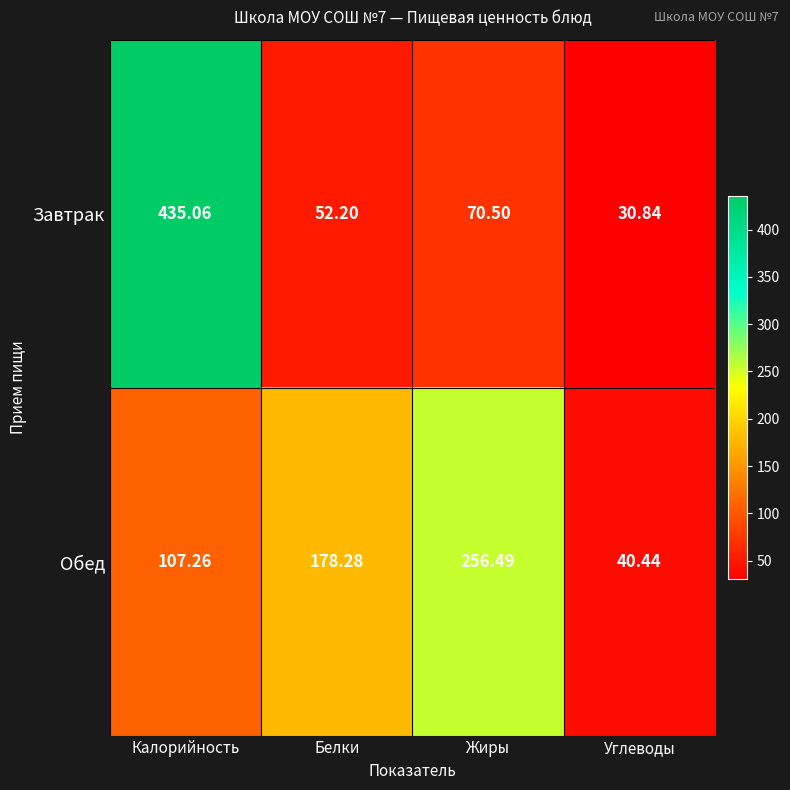

Which series changed the most between Белки and Жиры?

Обед